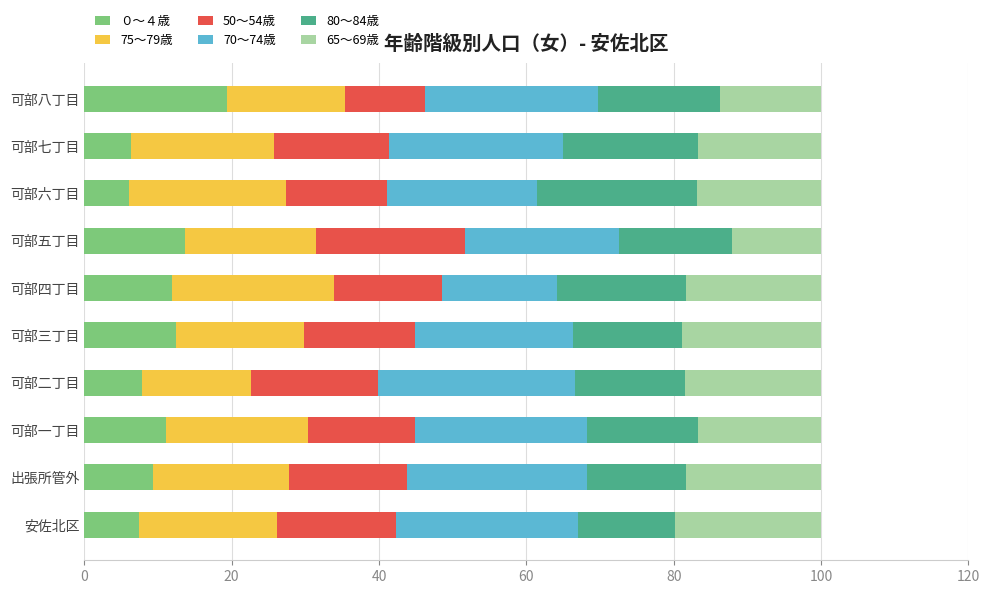

What is the highest value of the ０～４歳 series?

19.4